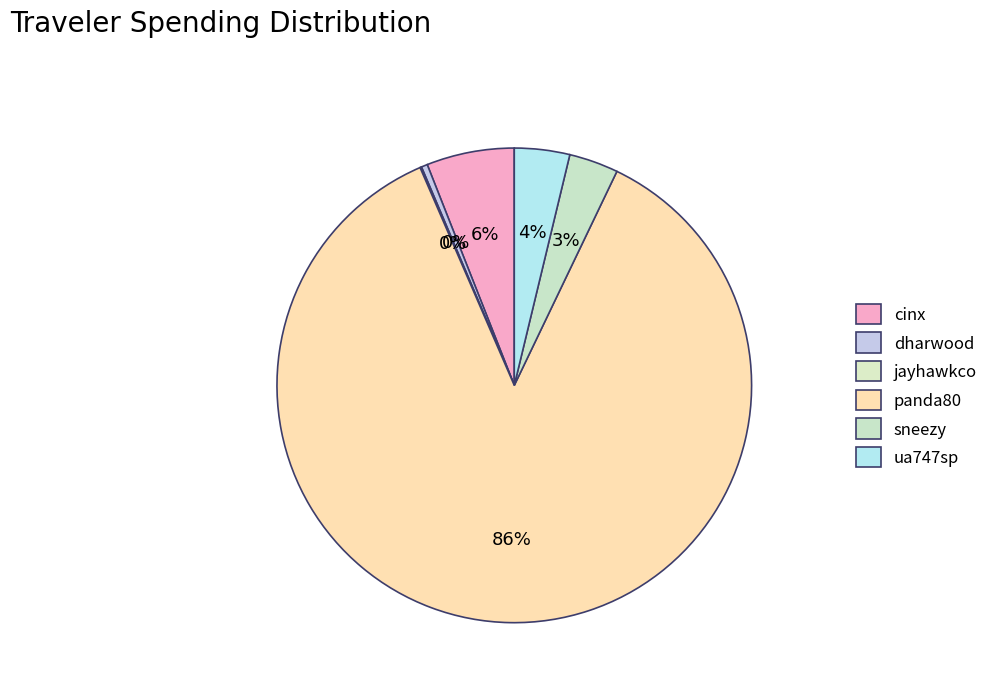

To the nearest percent, what is the difference between the largest and smallest slice percentages?

86%